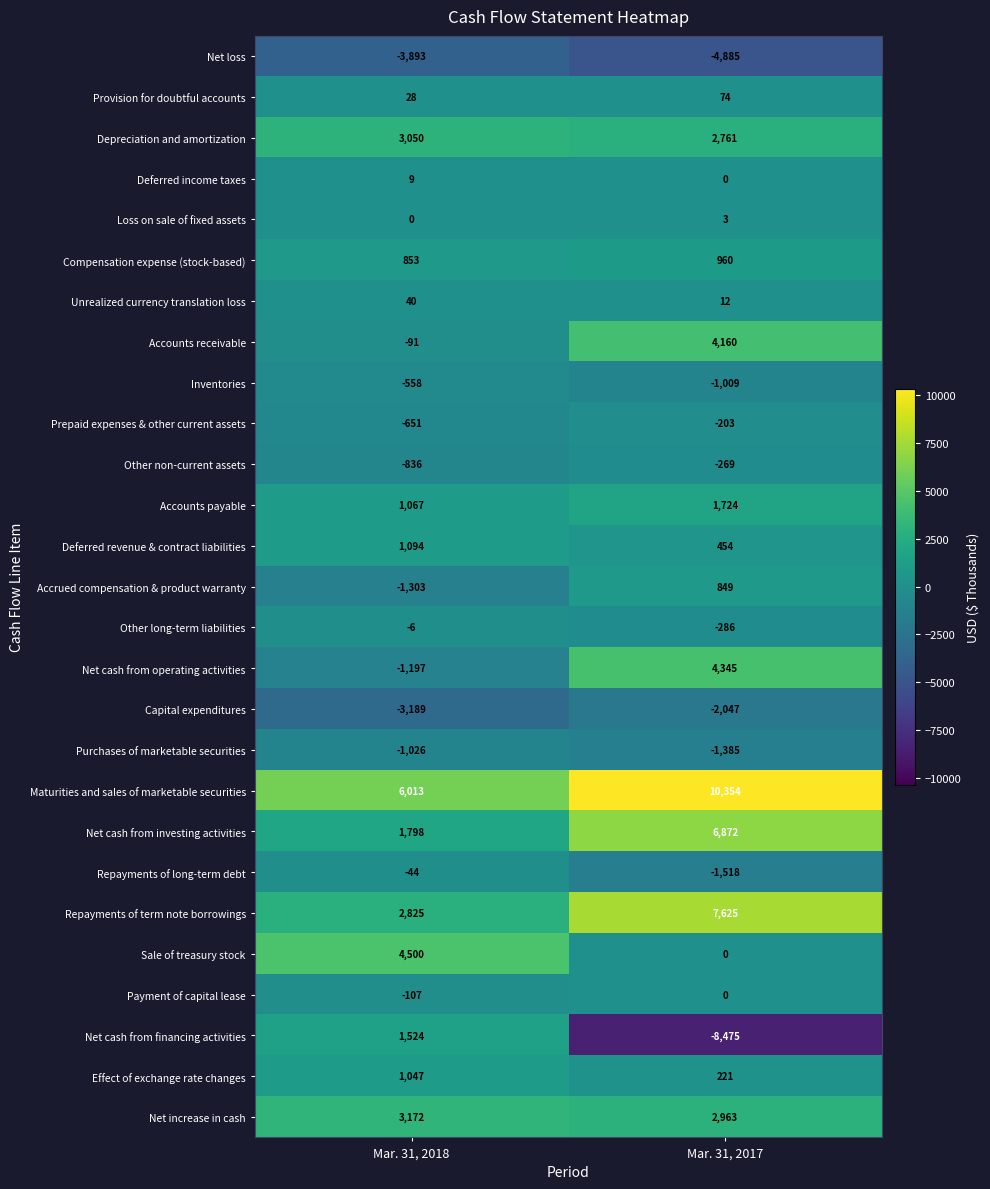

What is the difference between the maximum and minimum values in the Capital expenditures series?

1142